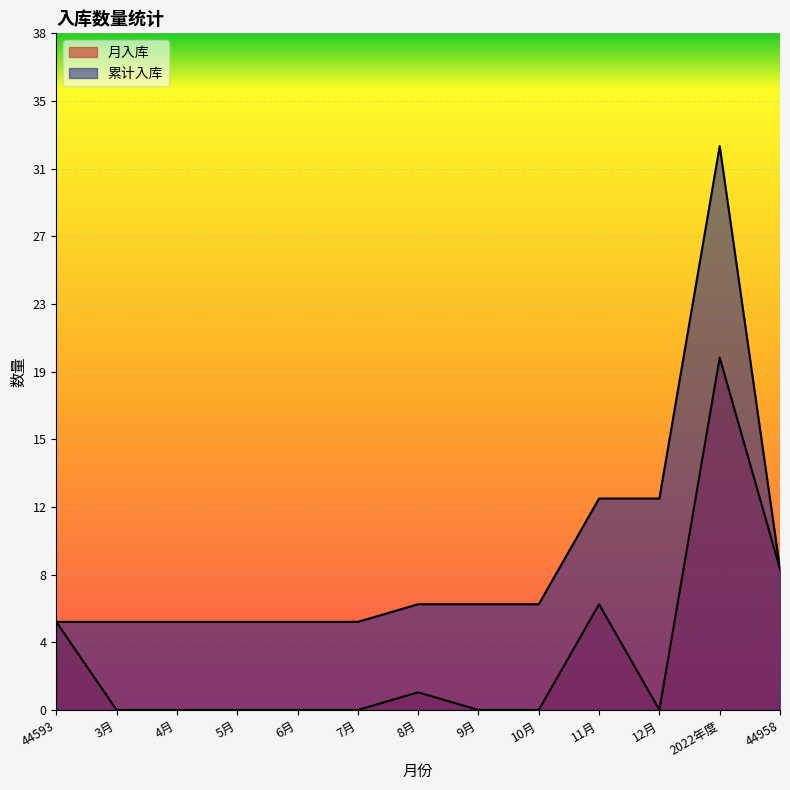

List the series in order of their peak value, lowest first.

月入库, 累计入库